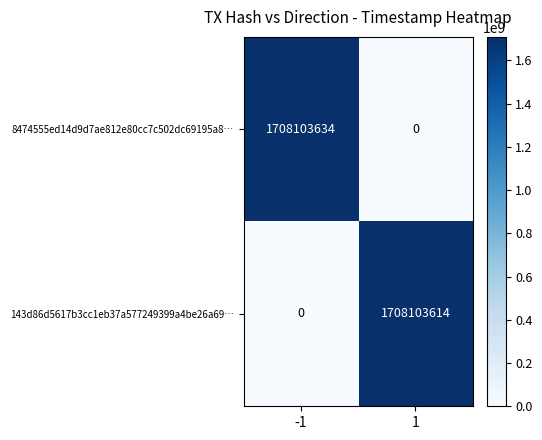

What is the total value across all series at -1?

1708103634